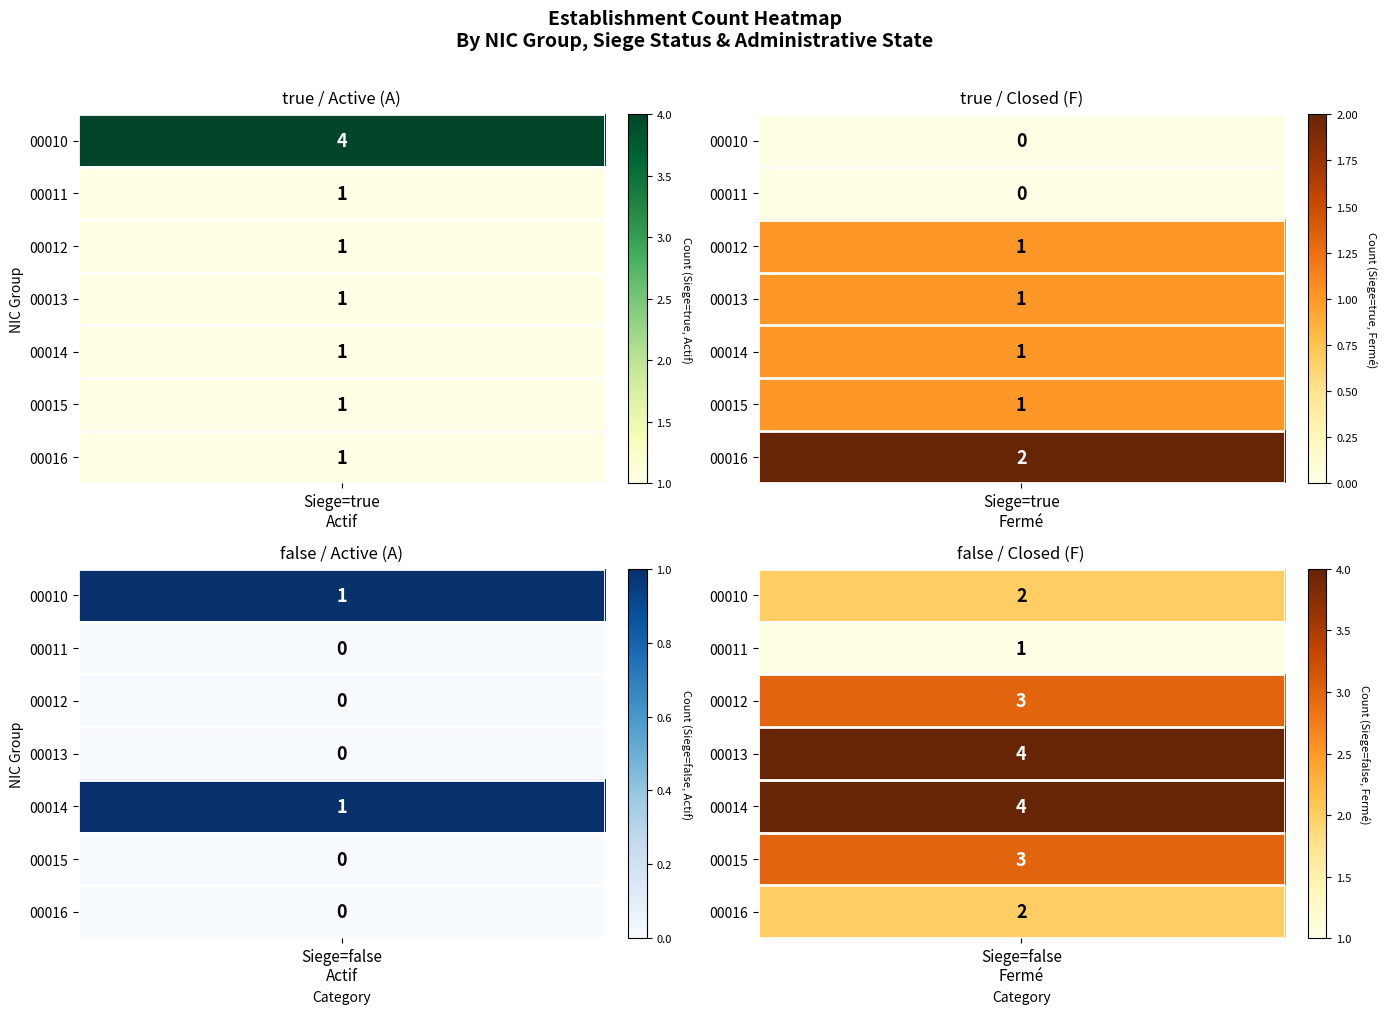

What is the difference between the maximum and minimum values in the false_F series?

3